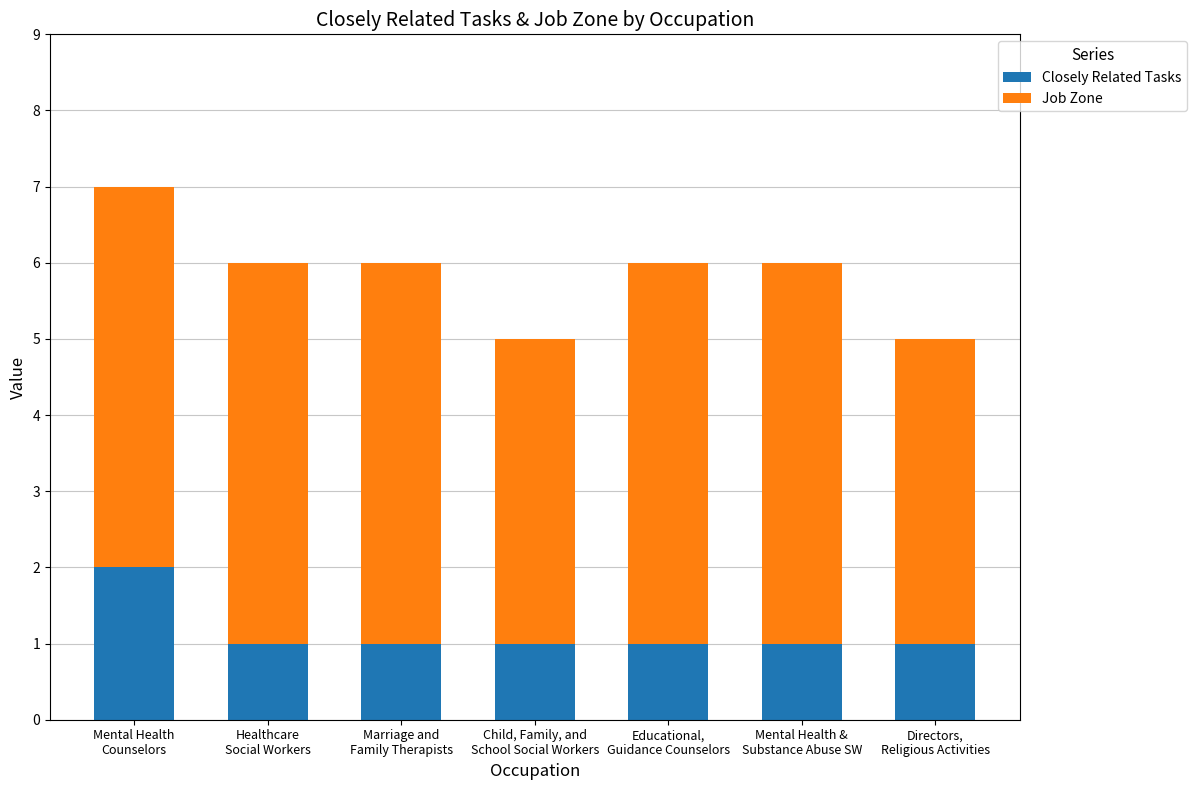

Reading left to right, what are the values for Closely Related Tasks?

2	1	1	1	1	1	1